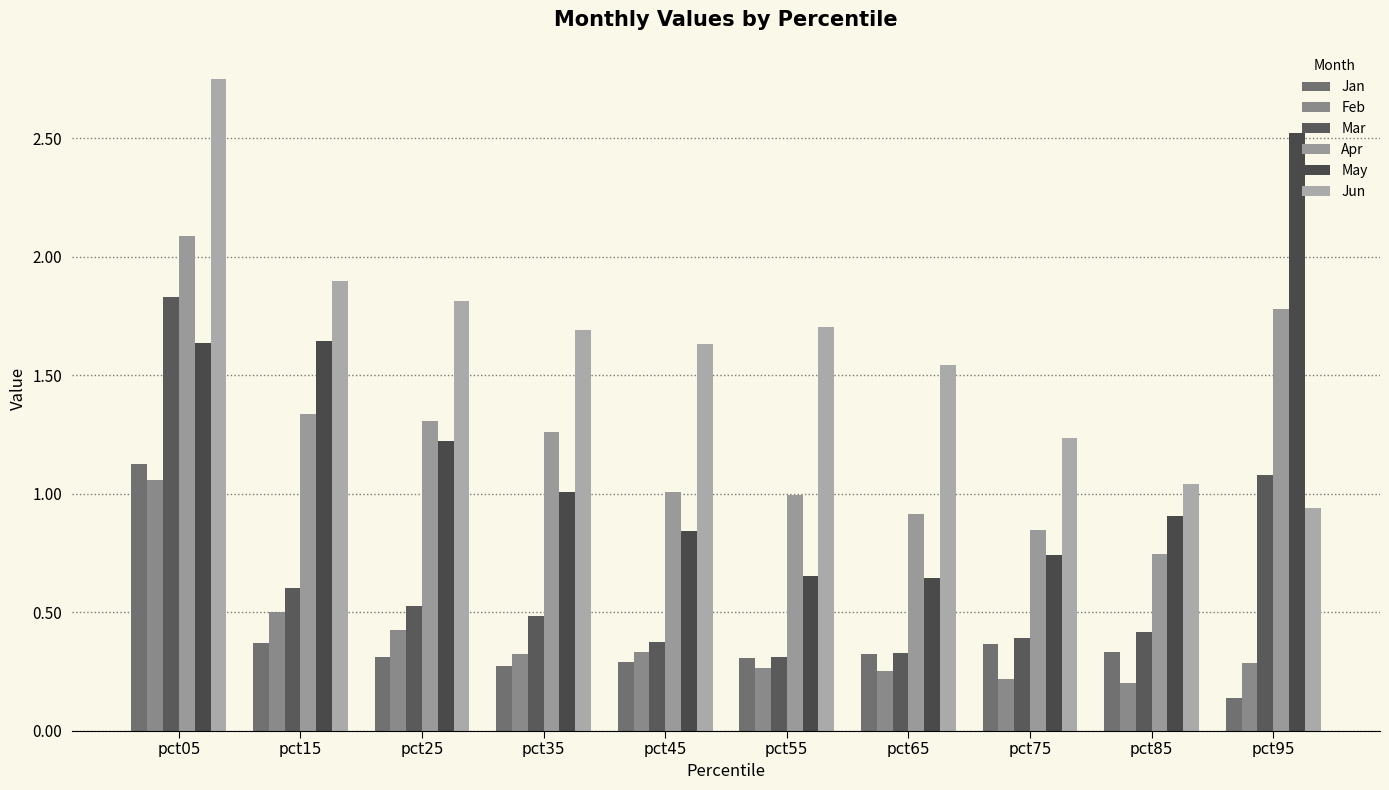

What is the sum of all Jun values?

16.2